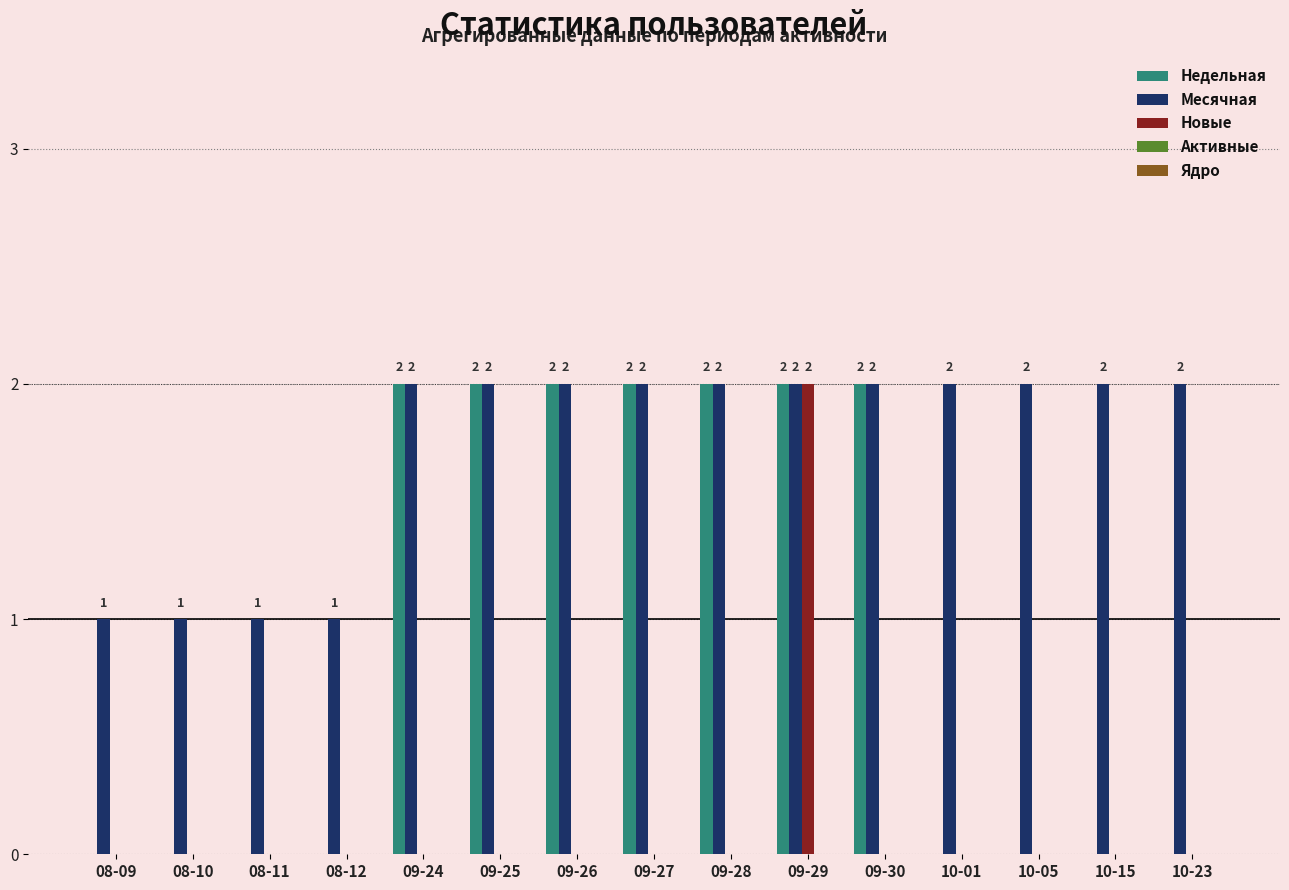

What is the total value across all series at 10-01?

2